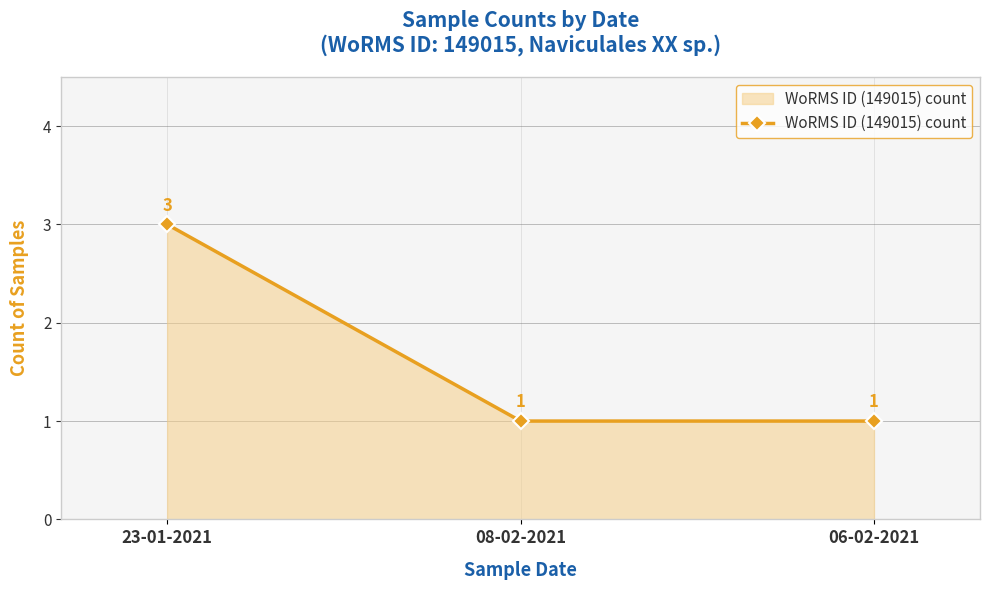

What is the sum of all values?

5